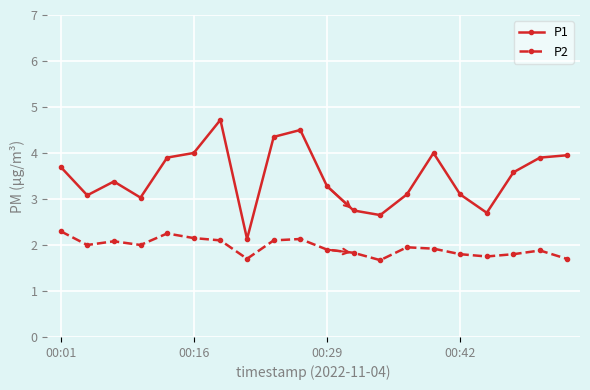

List the series in order of their peak value, highest first.

P1, P2